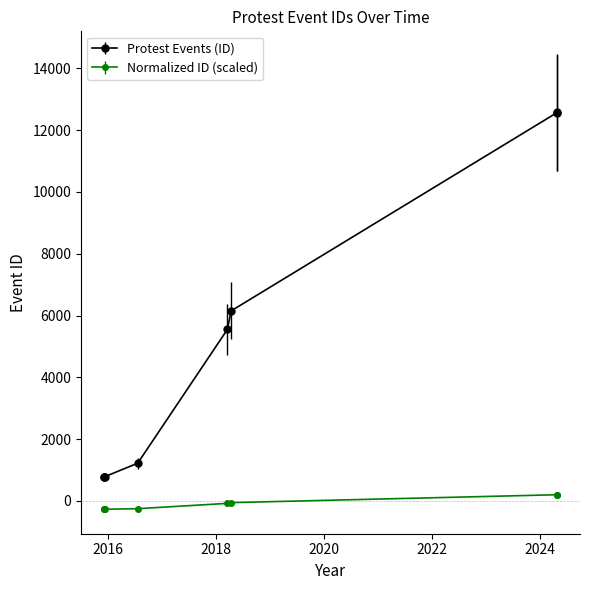

Is this an area chart (filled region under the line)?

No